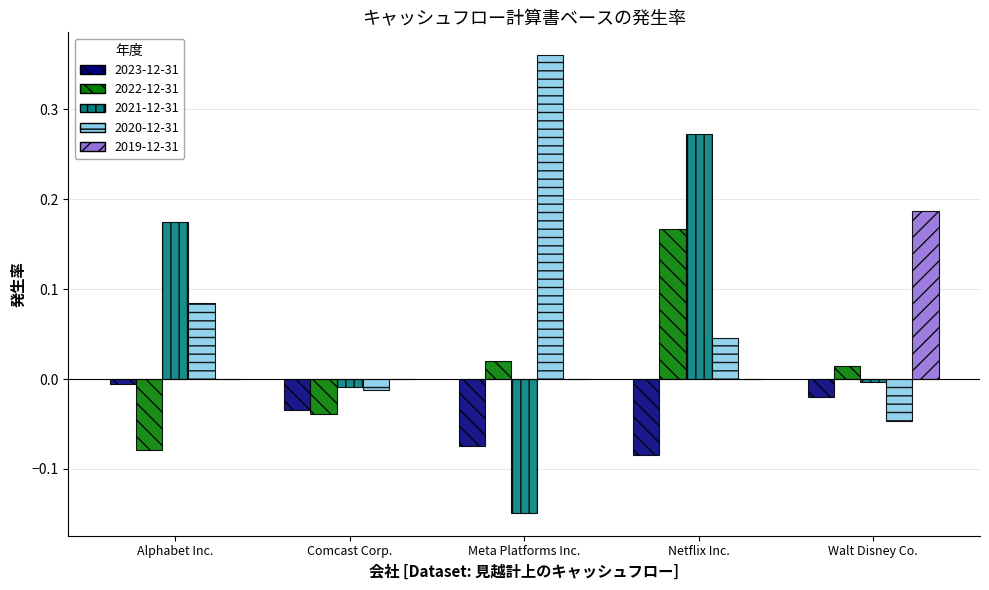

True or false: 2021-12-31 has a value of 0.4 at Netflix Inc..

False